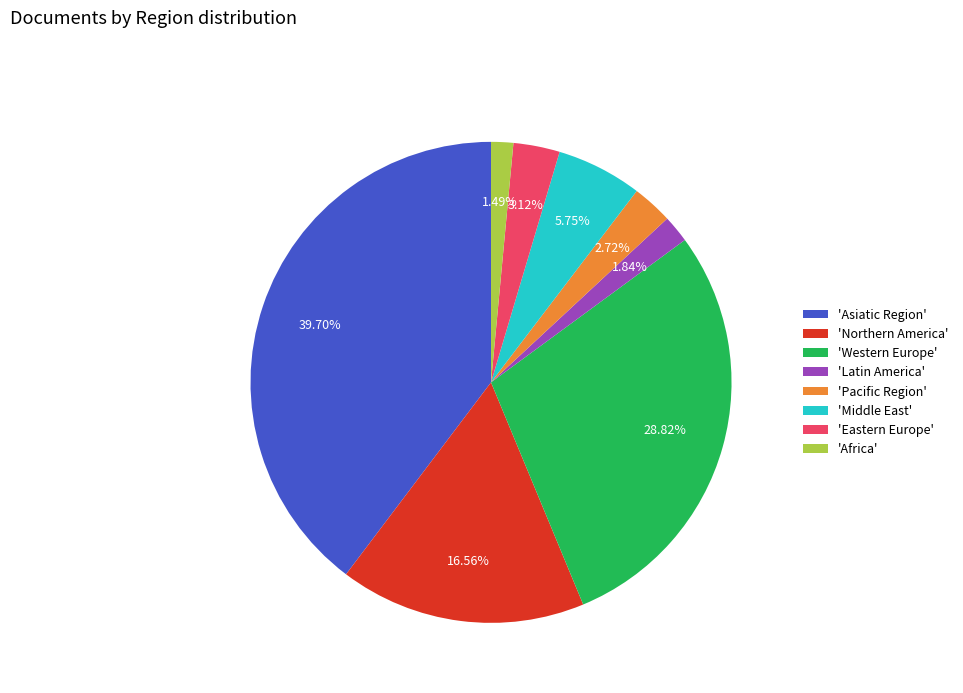

Does any single category account for the majority?

No